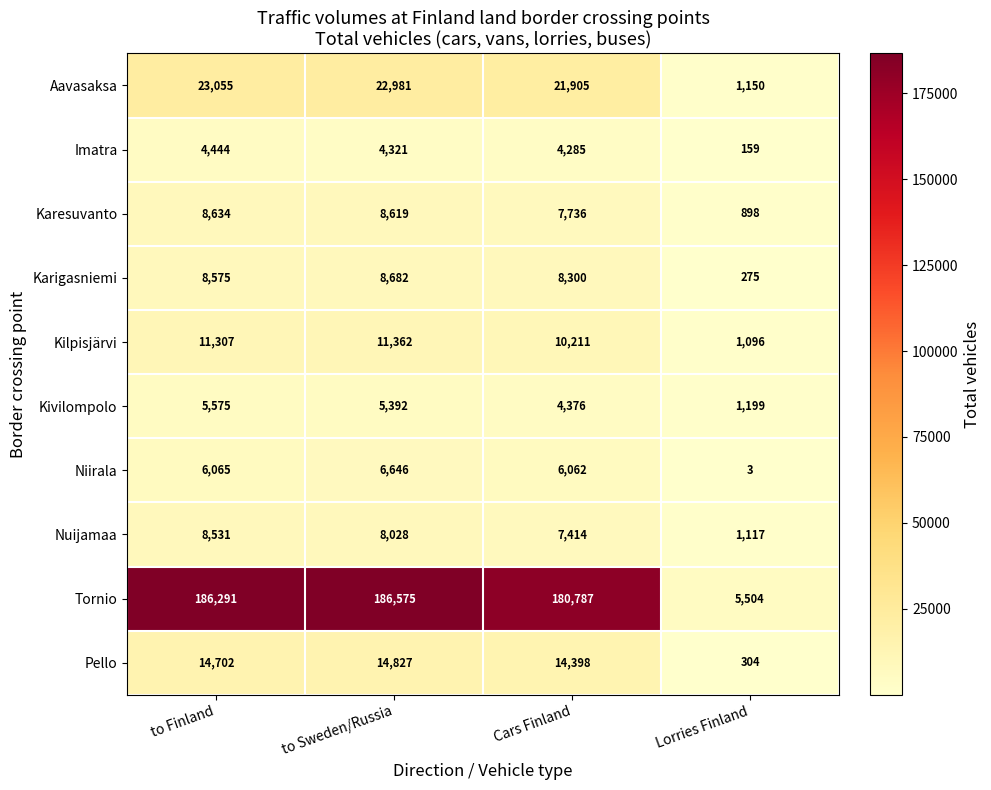

What is the total value across all series at to Sweden/Russia?

277433